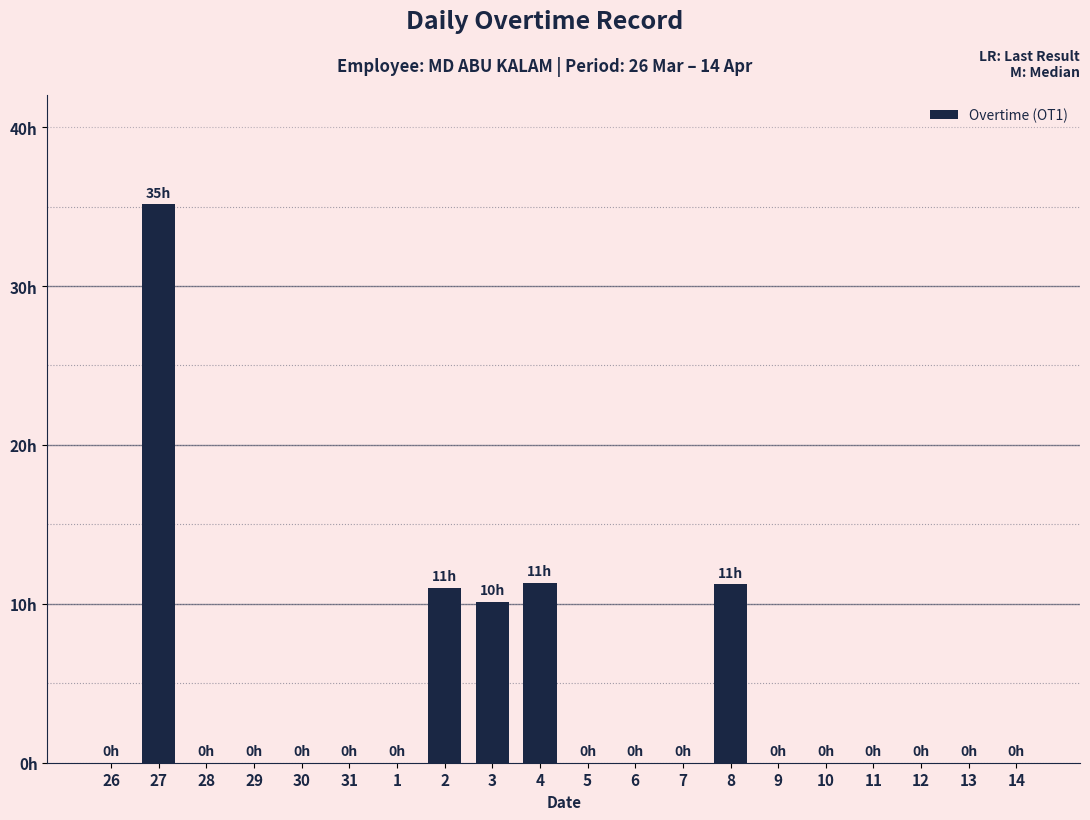

At which category does the chart reach its peak across all series?

27